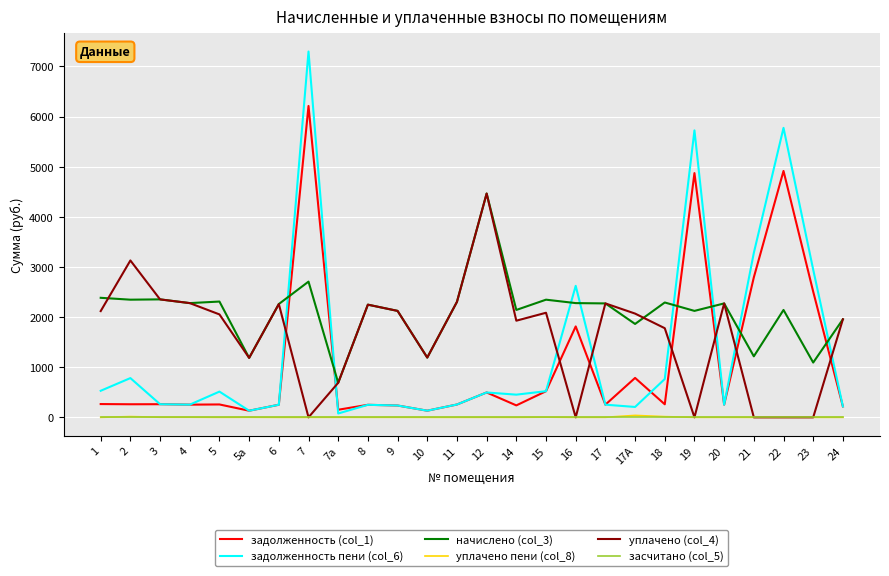

Is the value of уплачено пени (col_8) at 2 greater than the value of начислено (col_3) at 11?

No